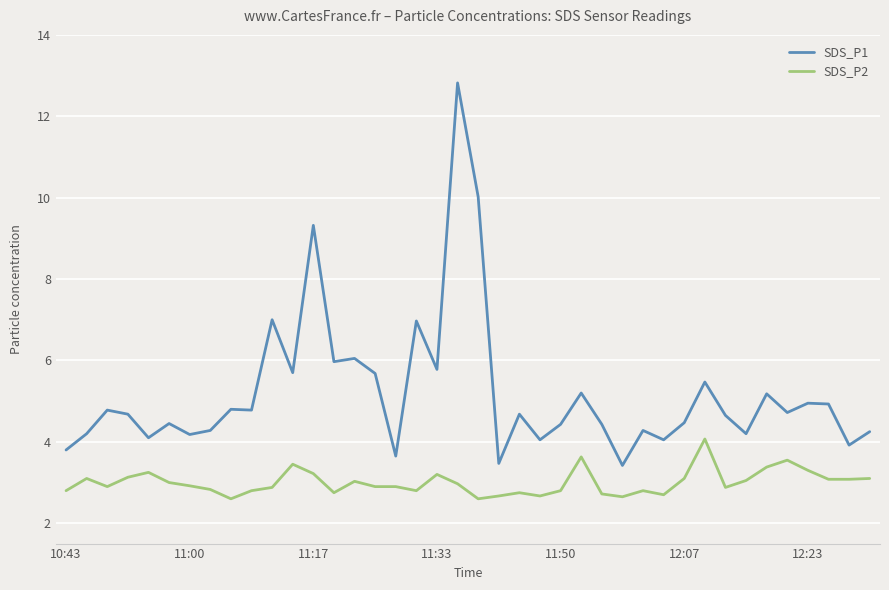

Rank the series by their average value, from lowest to highest.

SDS_P2, SDS_P1